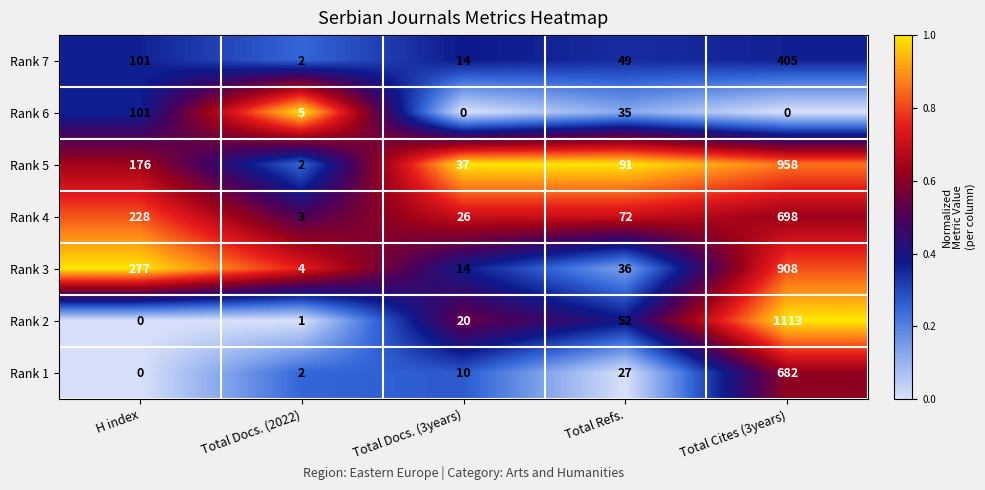

What is the difference between the second highest and second lowest values in the Rank 7 series?

87